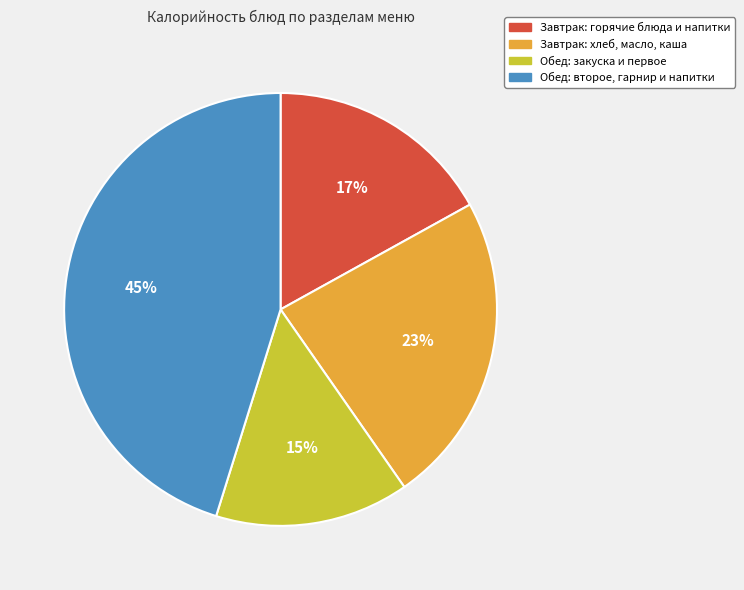

To the nearest percent, what is the average slice percentage?

25%